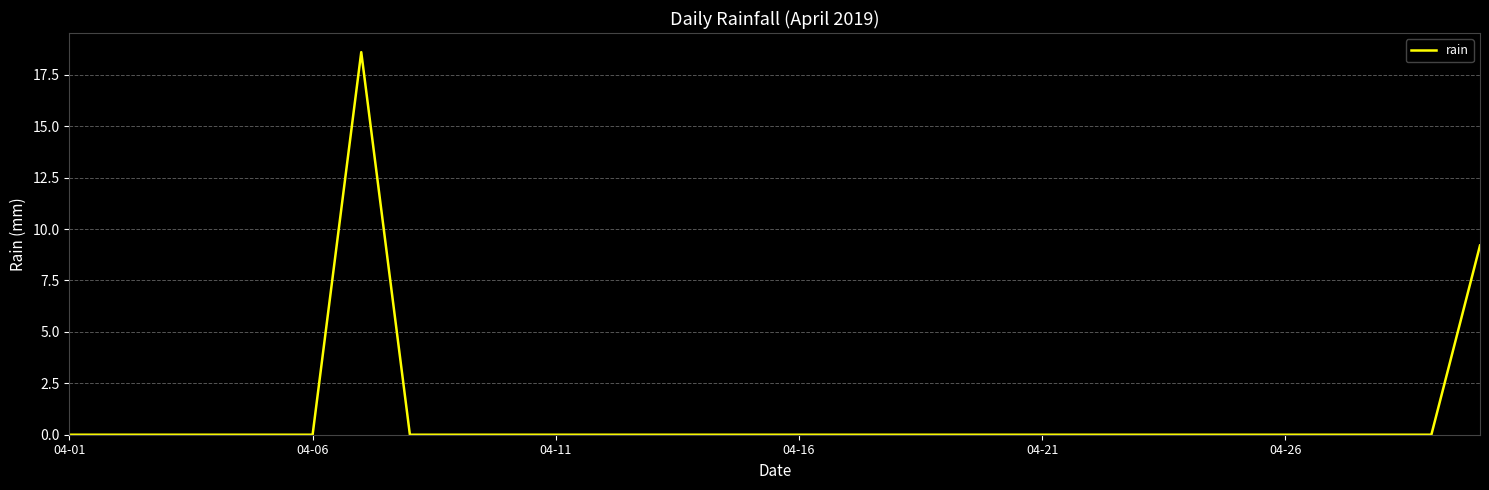

What is the maximum value shown in the chart?

18.6